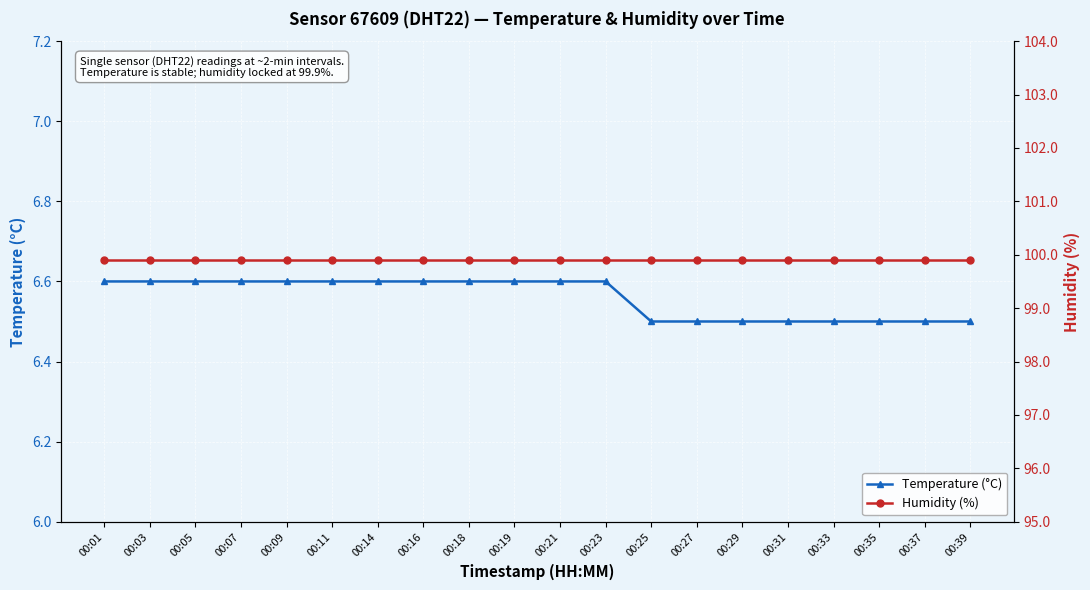

Between 00:01 and 00:31, which is larger?

00:01